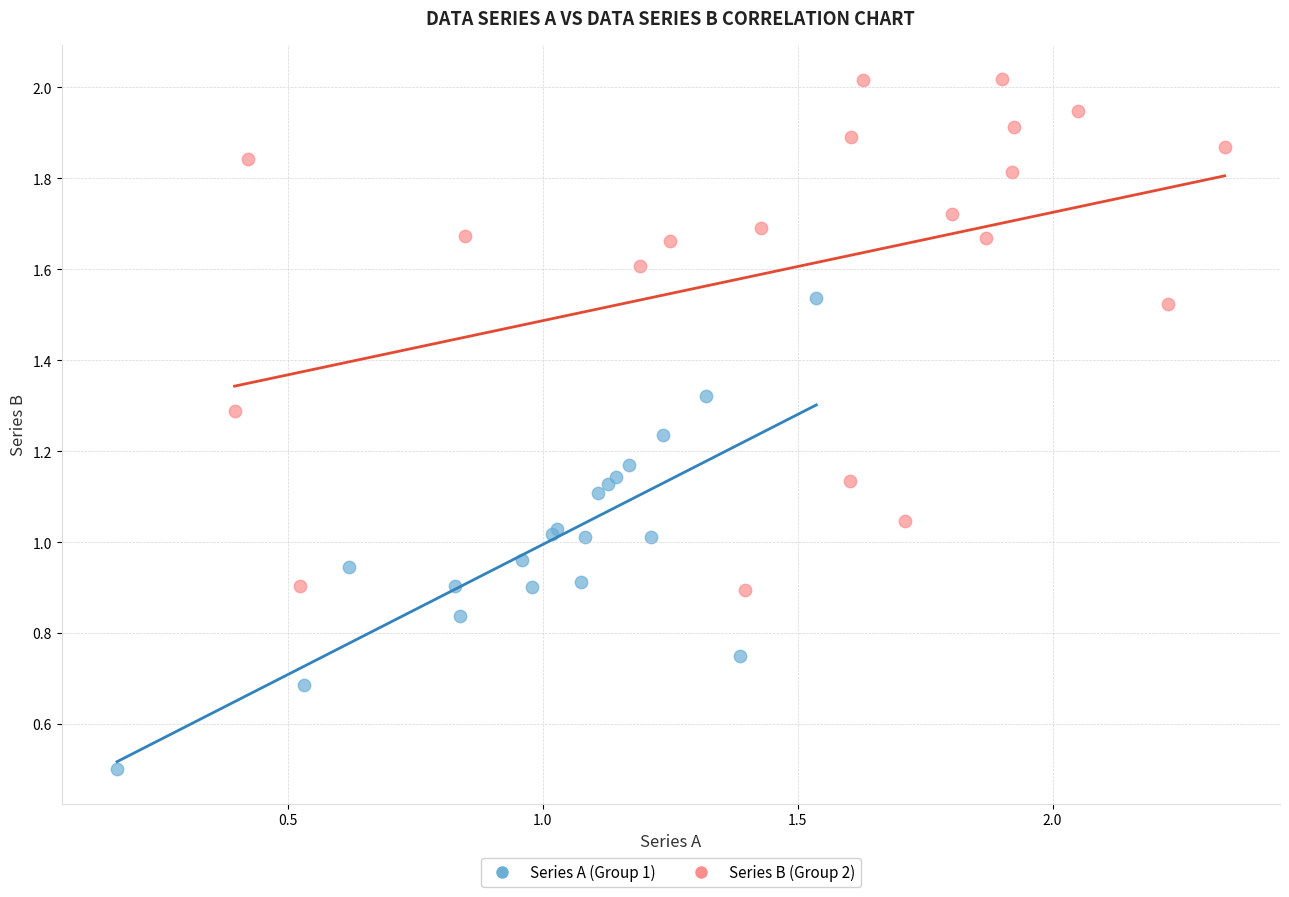

Which series reaches the maximum Y coordinate?

Series B (Group 2)